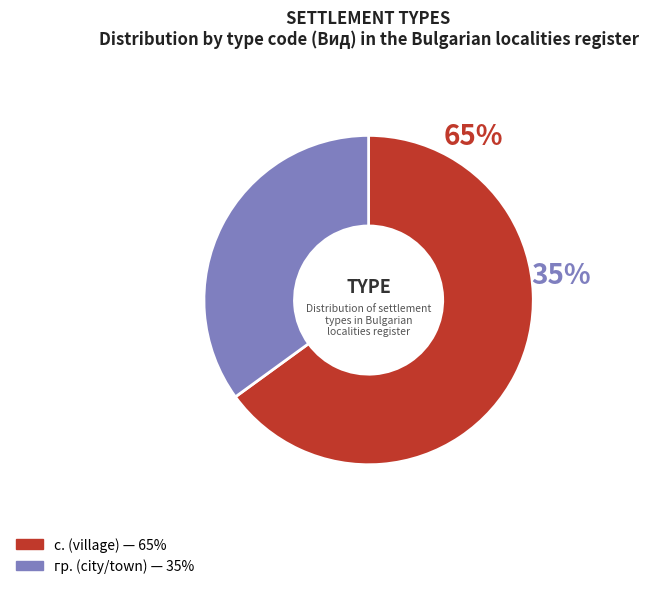

The гр. slice represents 35% of the pie. True or false?

True